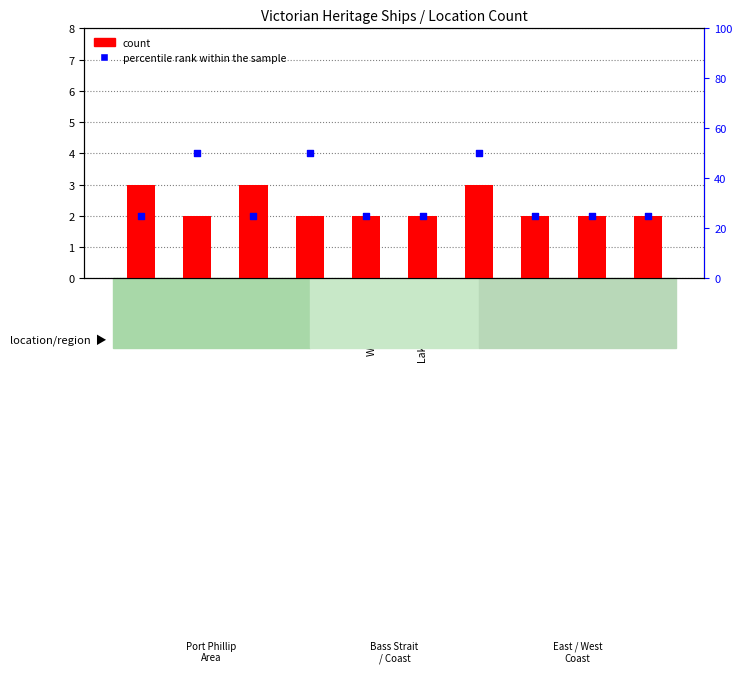

At which category is the sum across all series the highest?

Bass Strait
Schanck